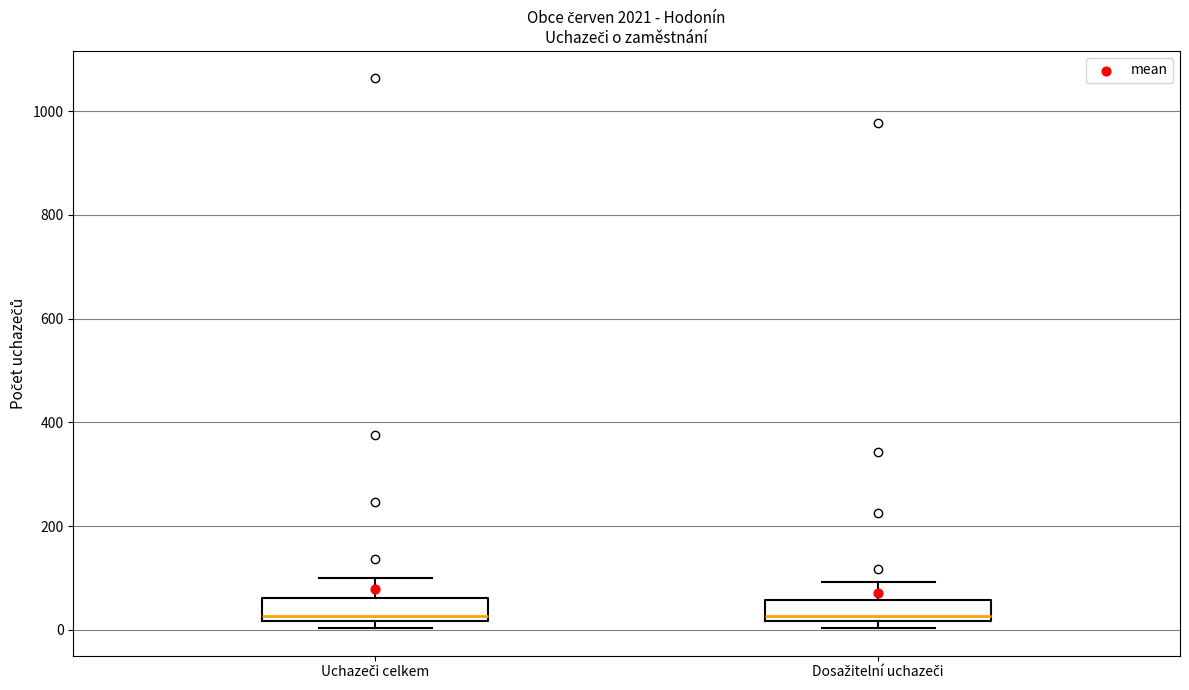

Where is the lower edge of the box for Uchazeči celkem on the y-axis? The values are not printed on the chart, so give them approximately, as read against the axis.

20